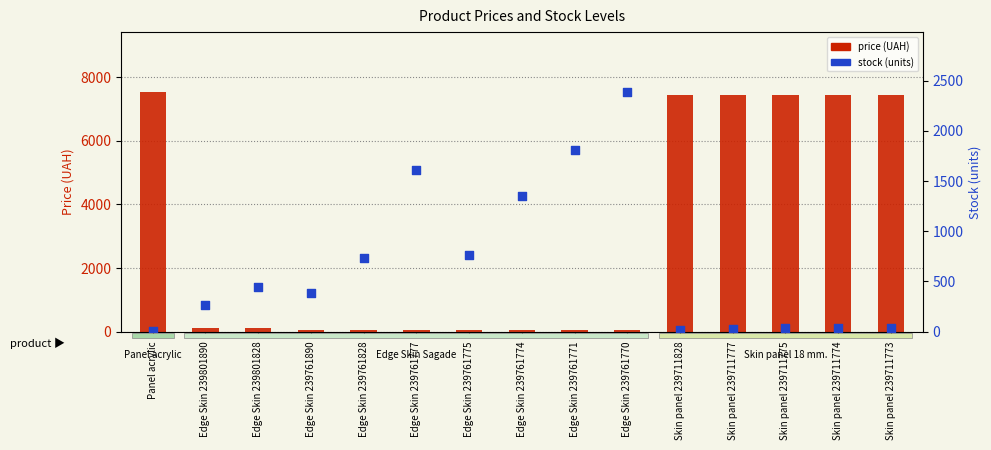

Which series contains the lowest Y value?

stock (units)